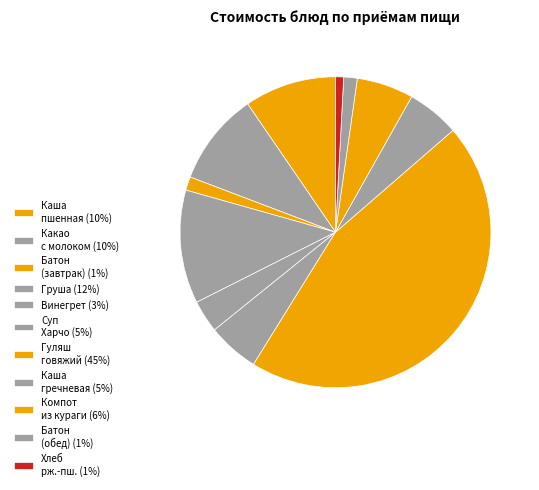

Count the number of slices in the pie.

11